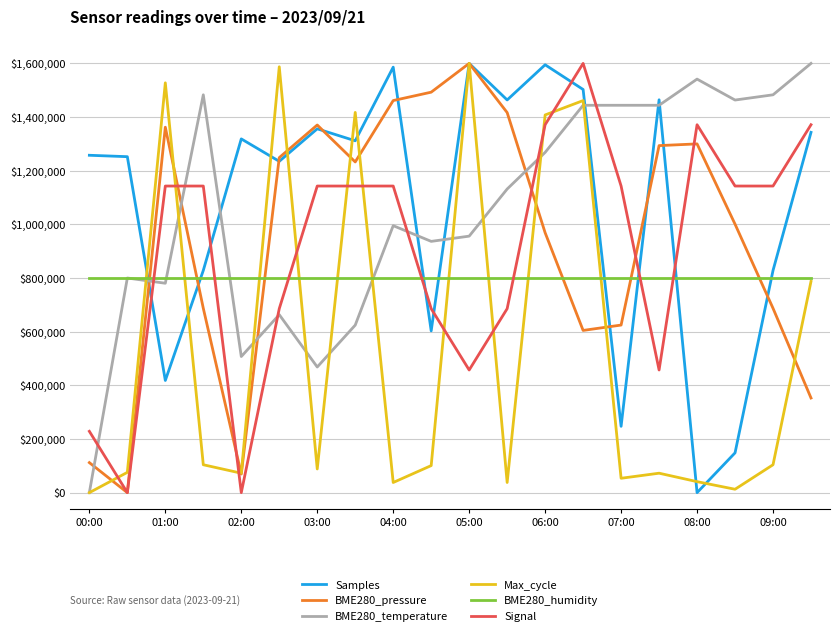

What is the highest value of the BME280_temperature series?

1600000.0